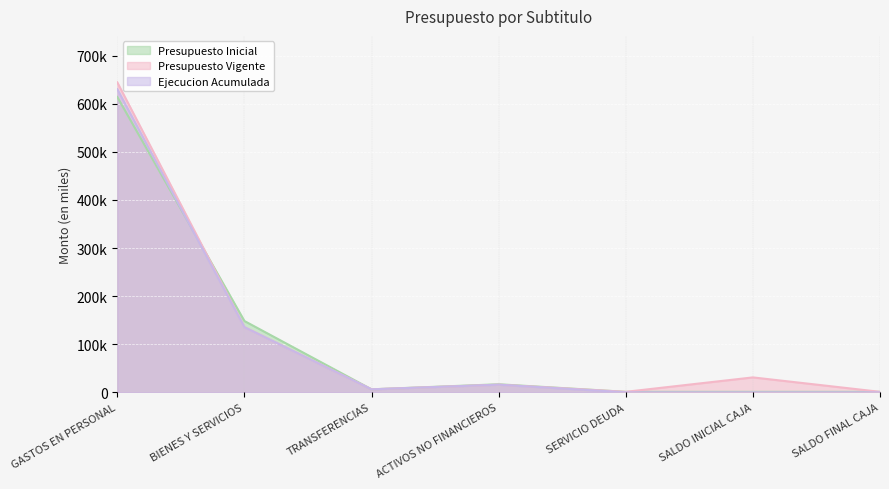

Count the number of data series in this chart.

3